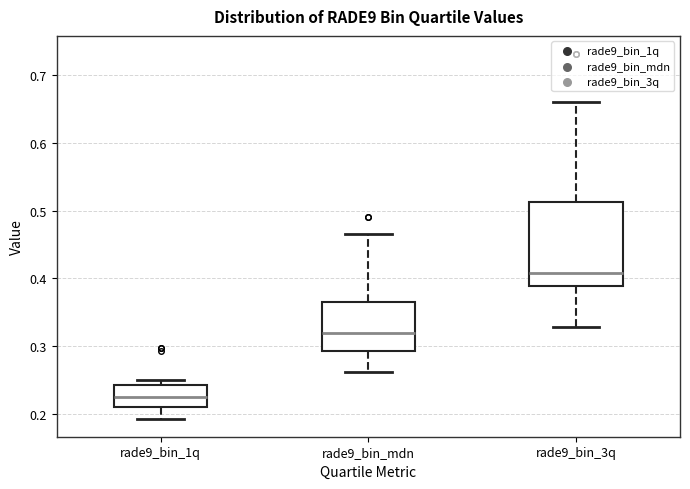

Comparing the boxes themselves (not the whiskers), which one is the tallest?

rade9_bin_3q